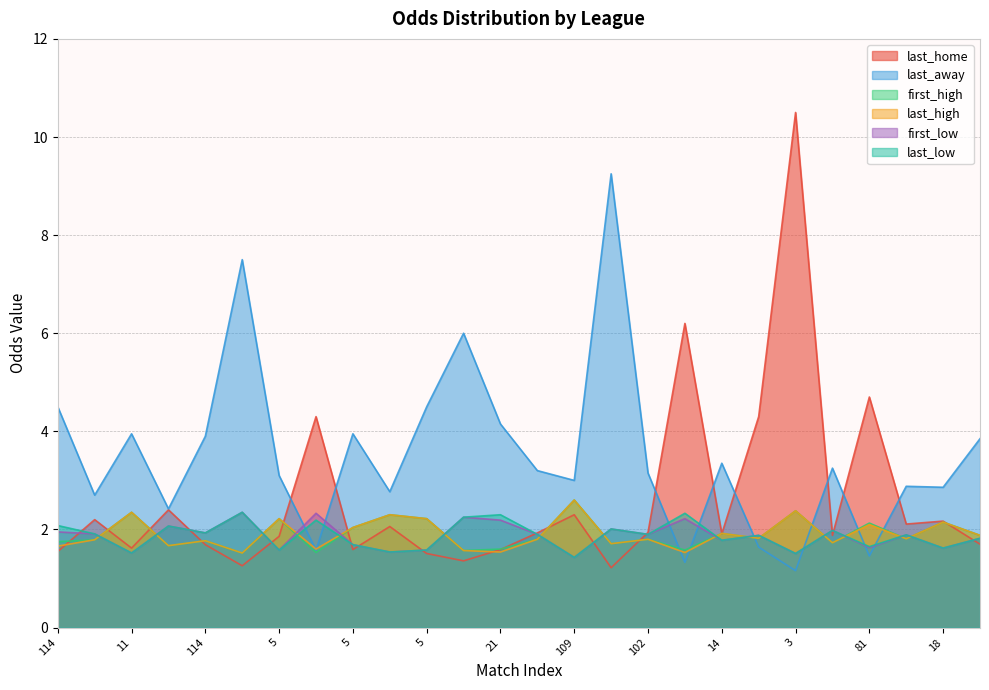

What is the difference between the maximum and second lowest values in the last_away series?

7.9